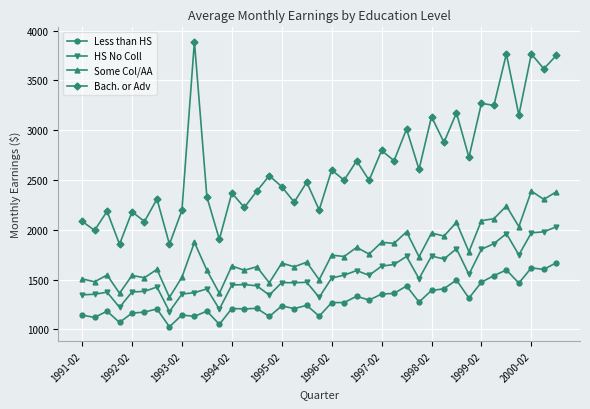

True or false: Bach. or Adv and HS No Coll intersect in this chart.

False